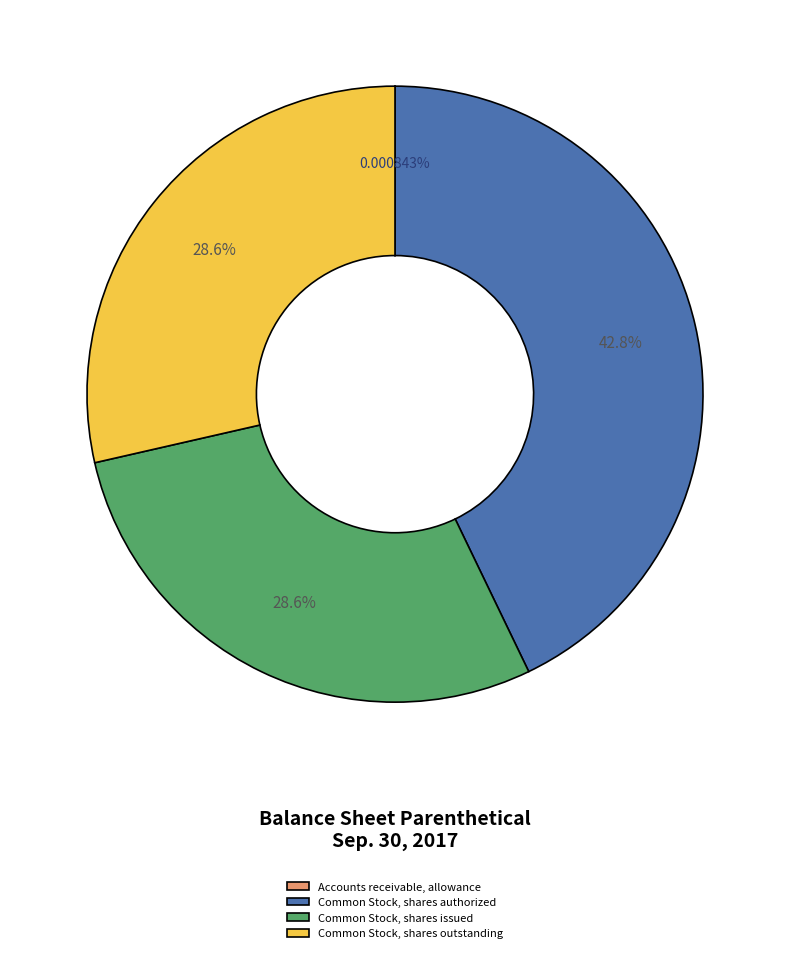

Does any single category account for the majority?

No